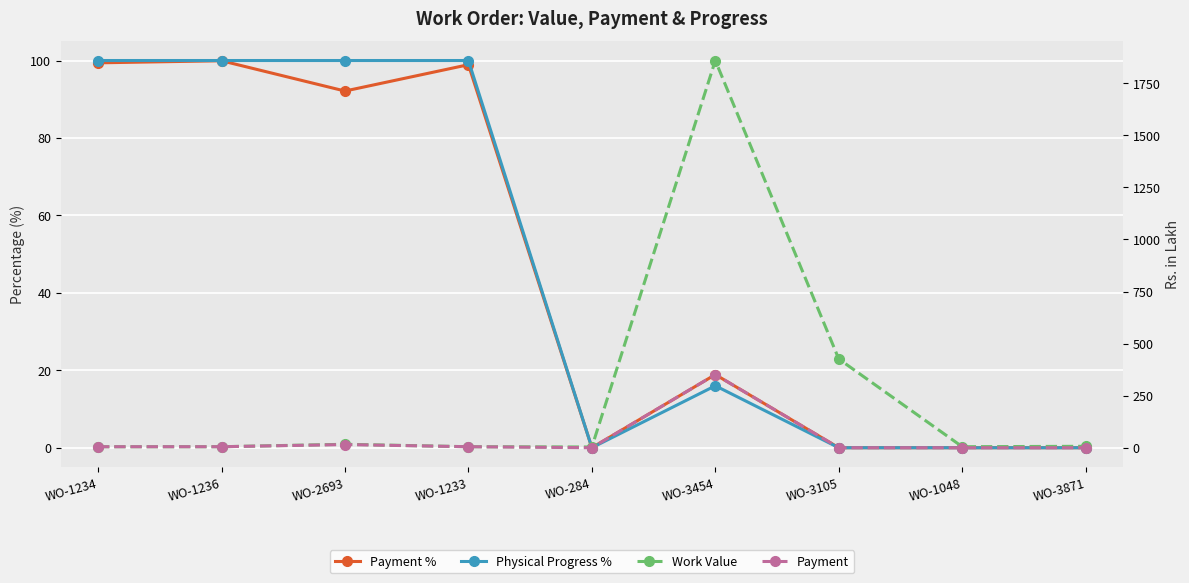

At which category is the sum across all series the highest?

WO-3454